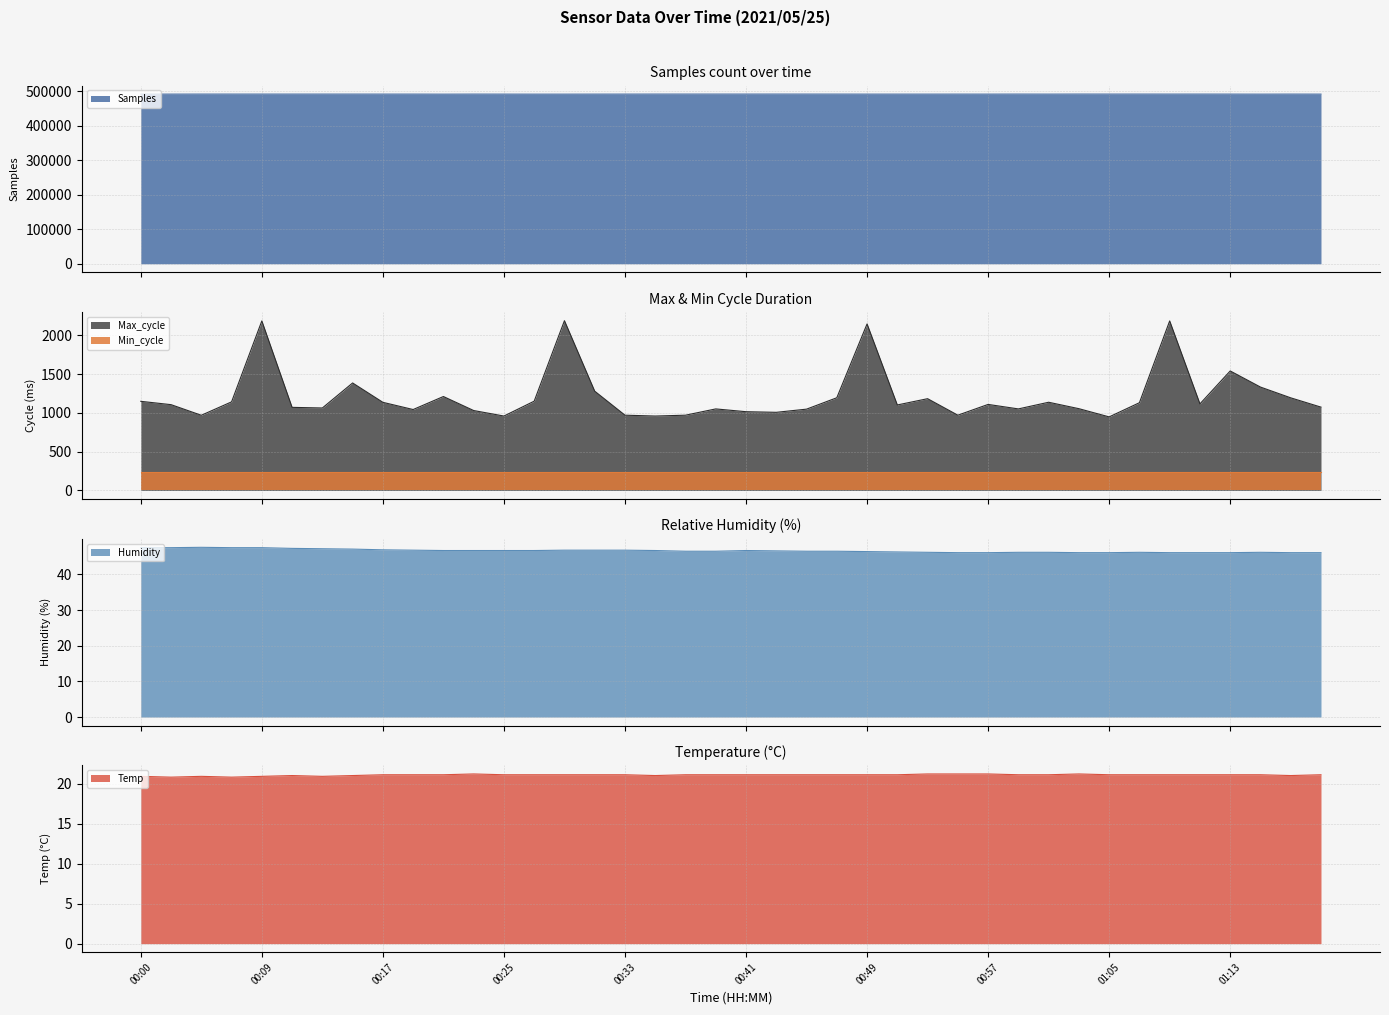

The Max_cycle series shows 1117.0 at 01:11. True or false?

True